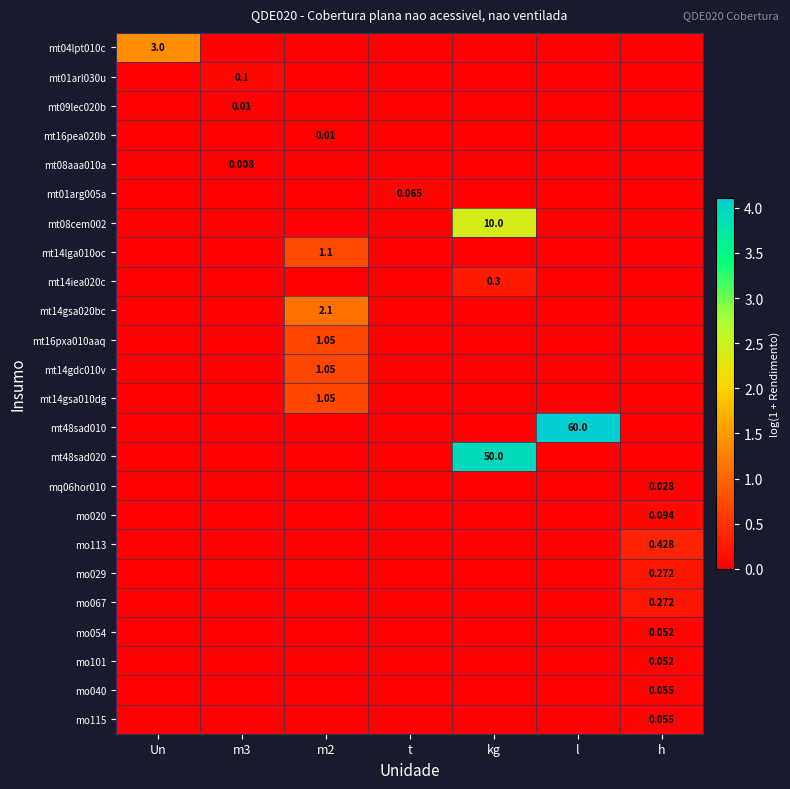

Rank the categories by mt14iea020c value from highest to lowest.

kg, Un, m3, m2, t, l, h